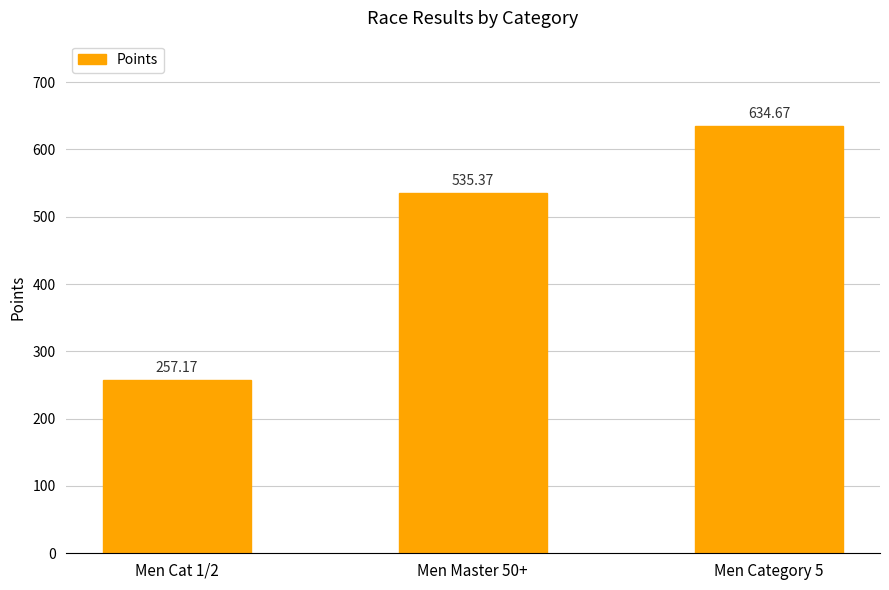

What is the difference between the maximum and minimum values?

377.5